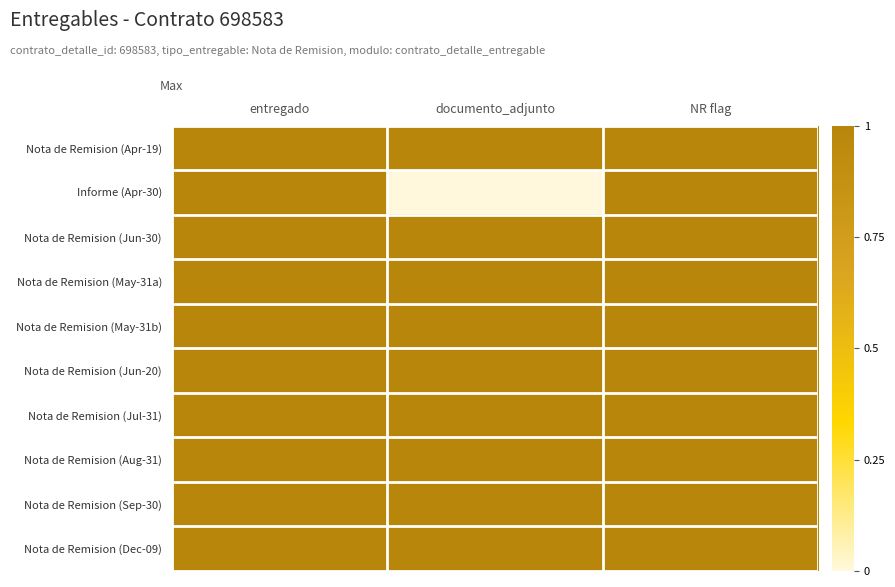

At which category is the sum across all series the highest?

entregado